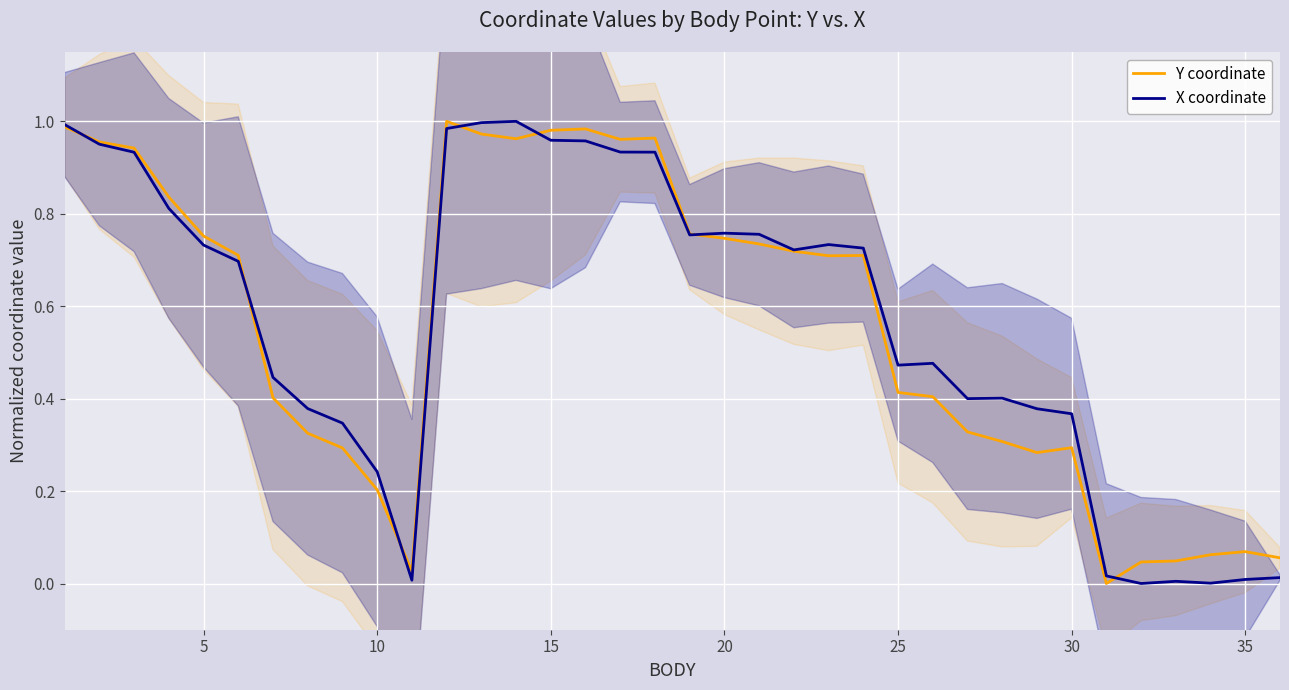

Does the chart display data point markers on the line(s)?

No